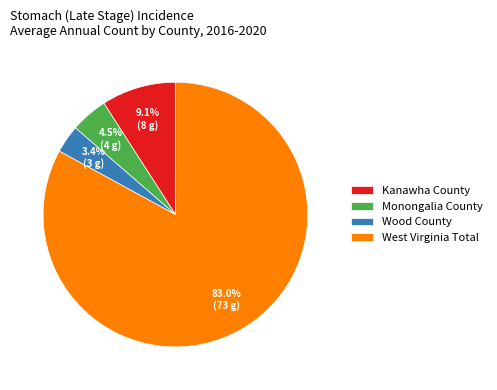

Between Wood County and Kanawha County, which is larger?

Kanawha County